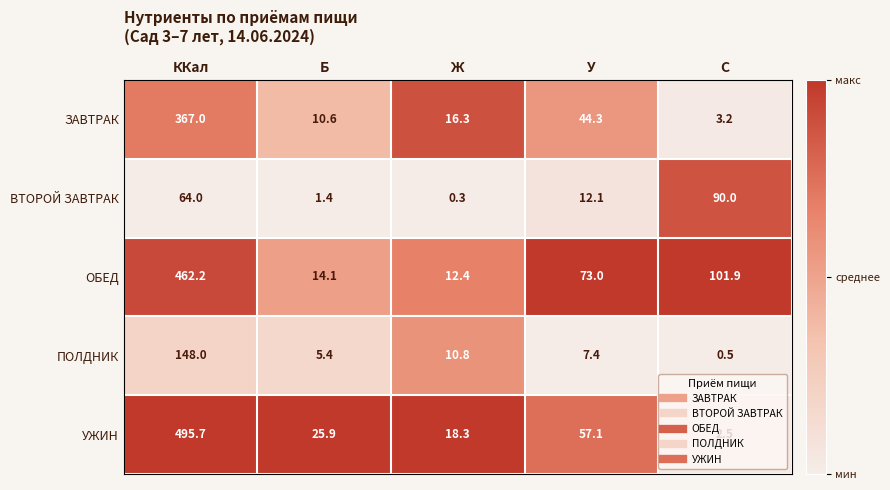

What is the lowest value of the ОБЕД series?

12.4